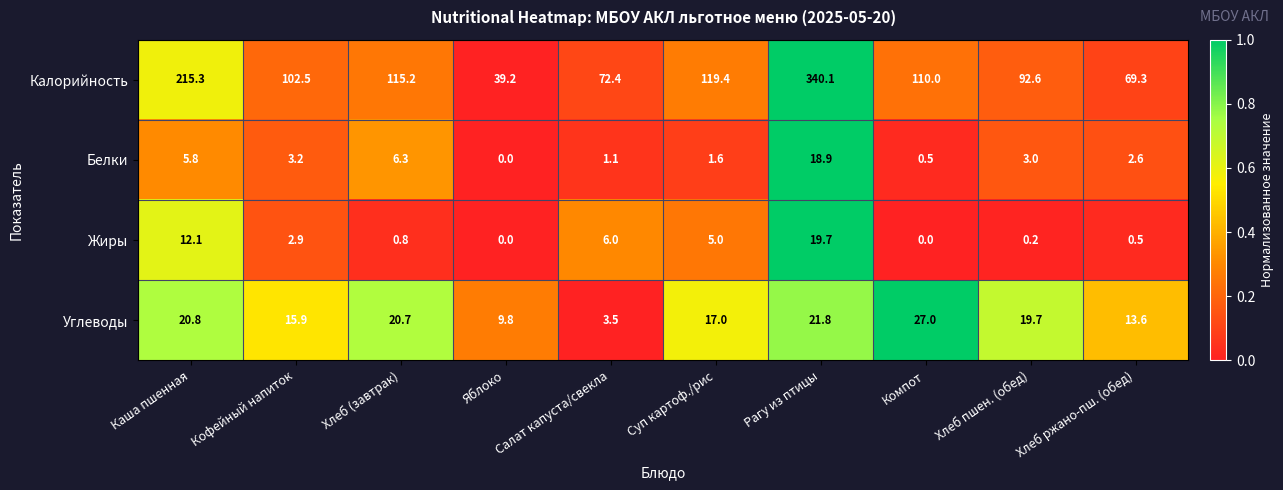

At how many categories does at least one series exceed 0?

10